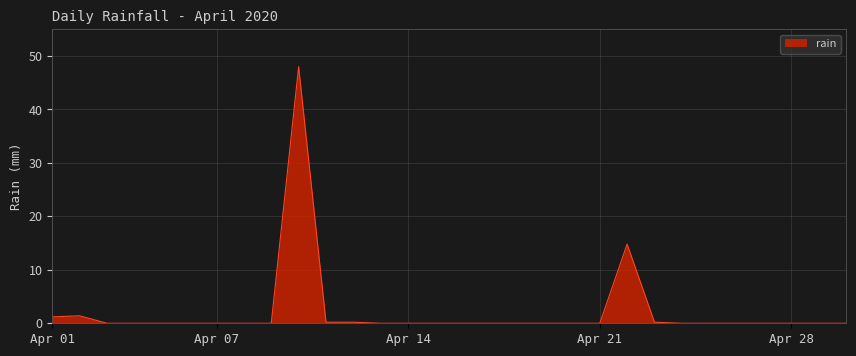

How many interior local peaks (higher than both neighbors) does the data have?

3